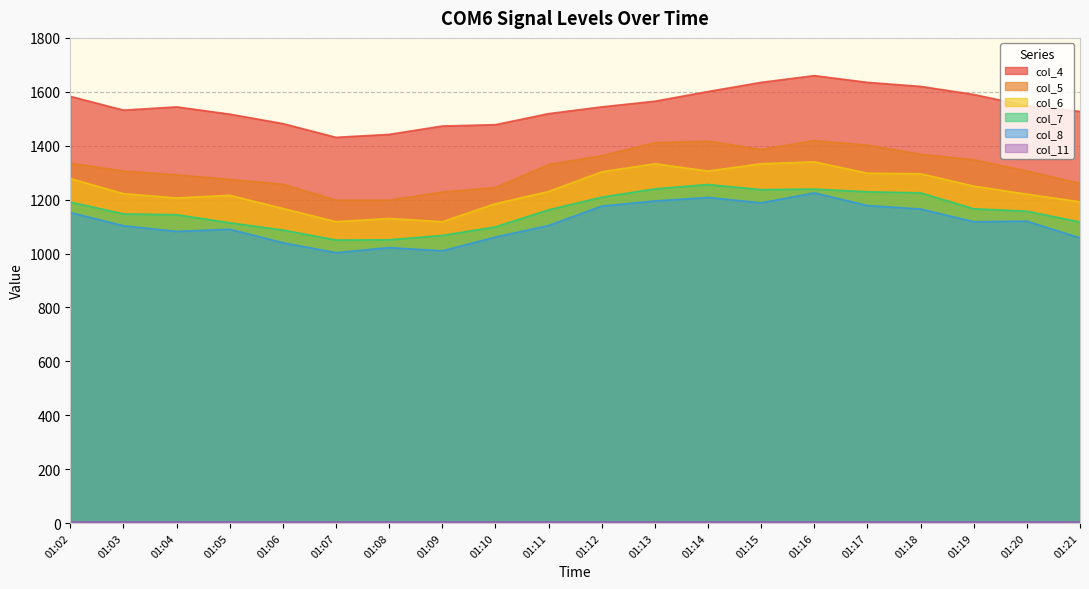

What is the sum of all col_7 values?

23187